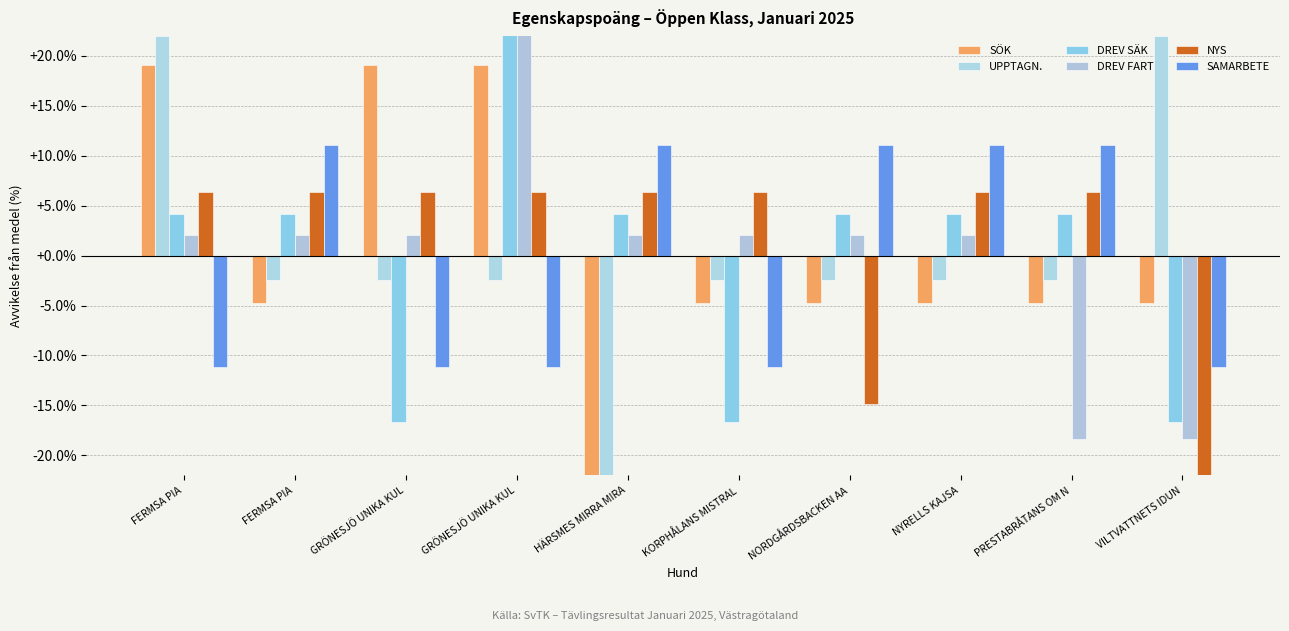

Rank the series at PRESTABRÅTANS OM N from highest to lowest value.

SAMARBETE, NYS, DREV SÄK, UPPTAGN., SÖK, DREV FART